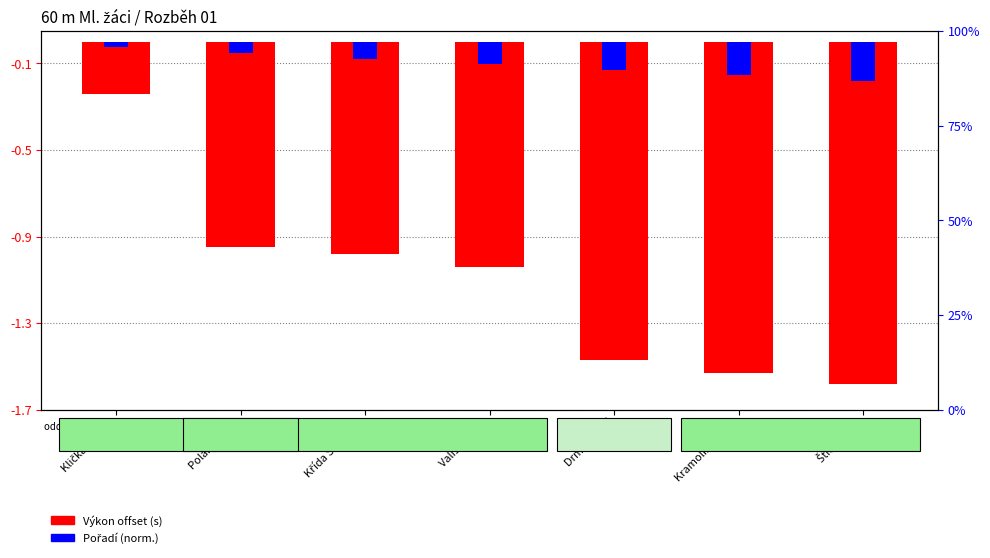

Which label corresponds to the smallest value in the chart?

Štícha Petr